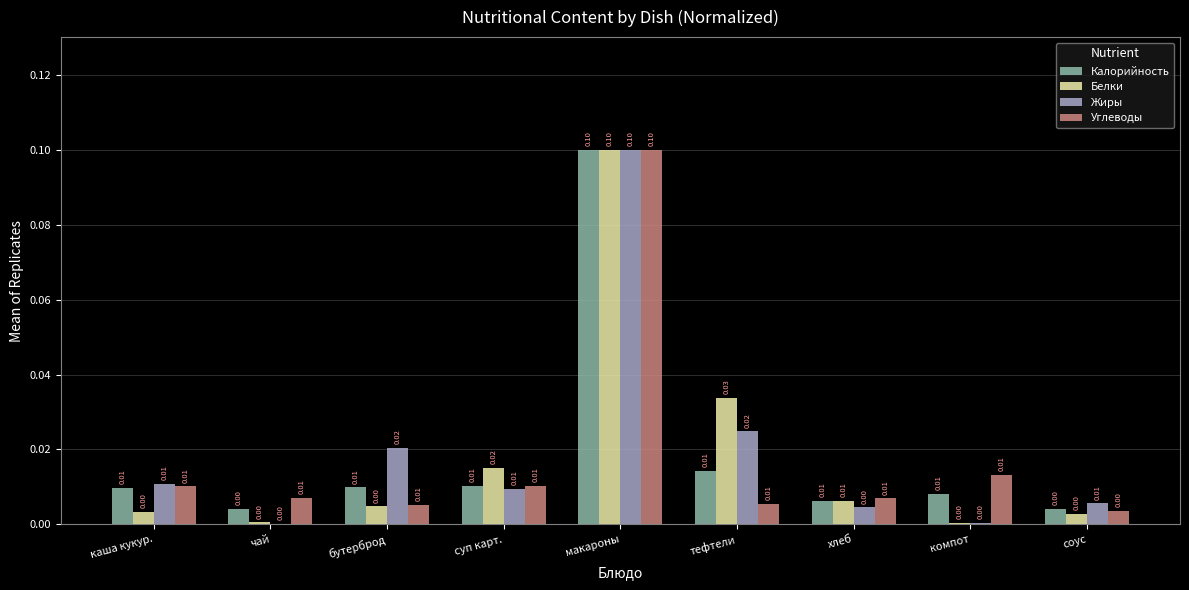

What is the sum of all Углеводы values?

0.2